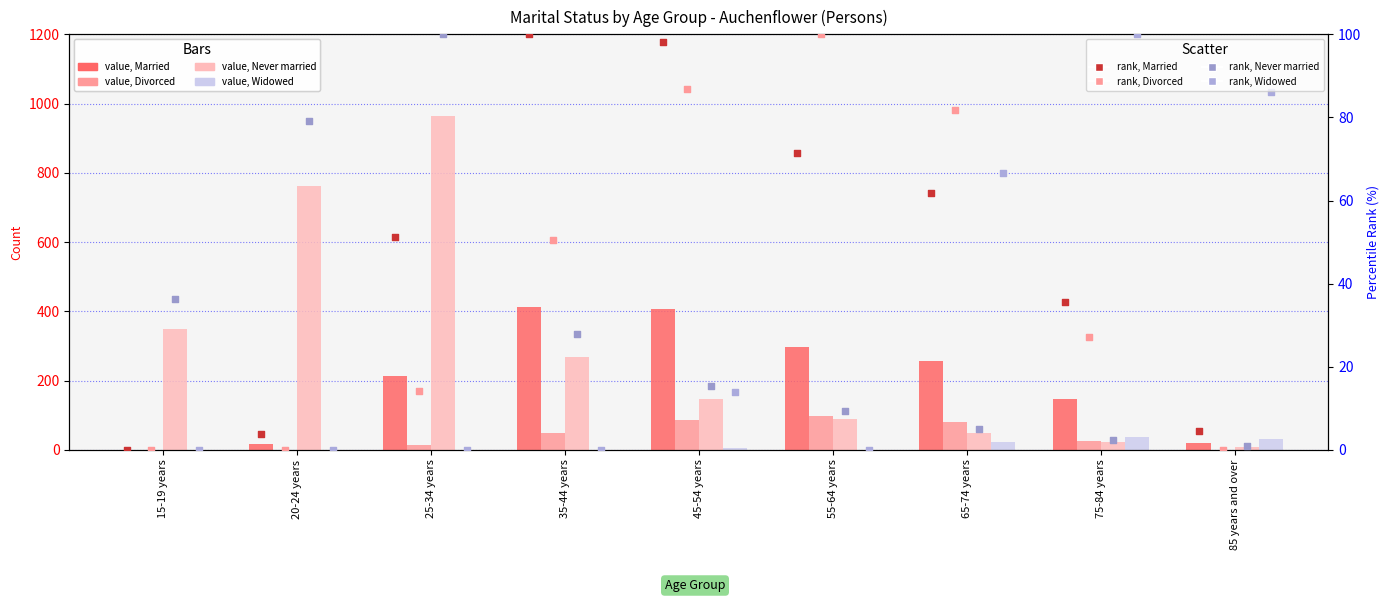

Which series has the widest spread of Y values?

Never married